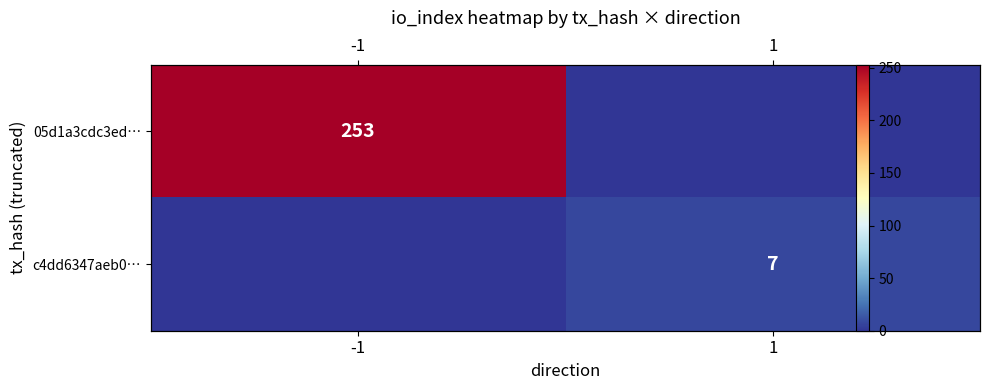

How many values in the 05d1a3cdc3ed… series are below 253?

1